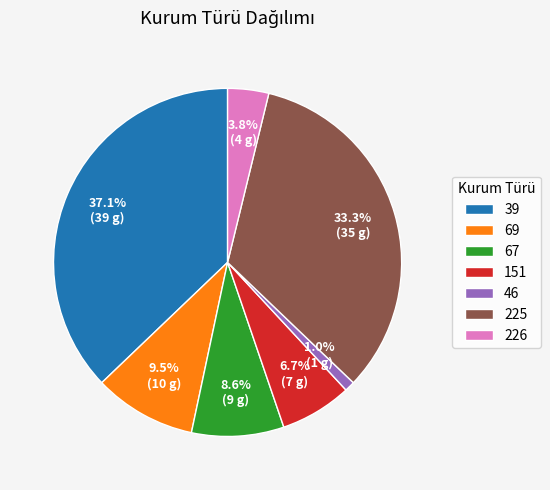

Which has a higher value, 46 or 69?

69